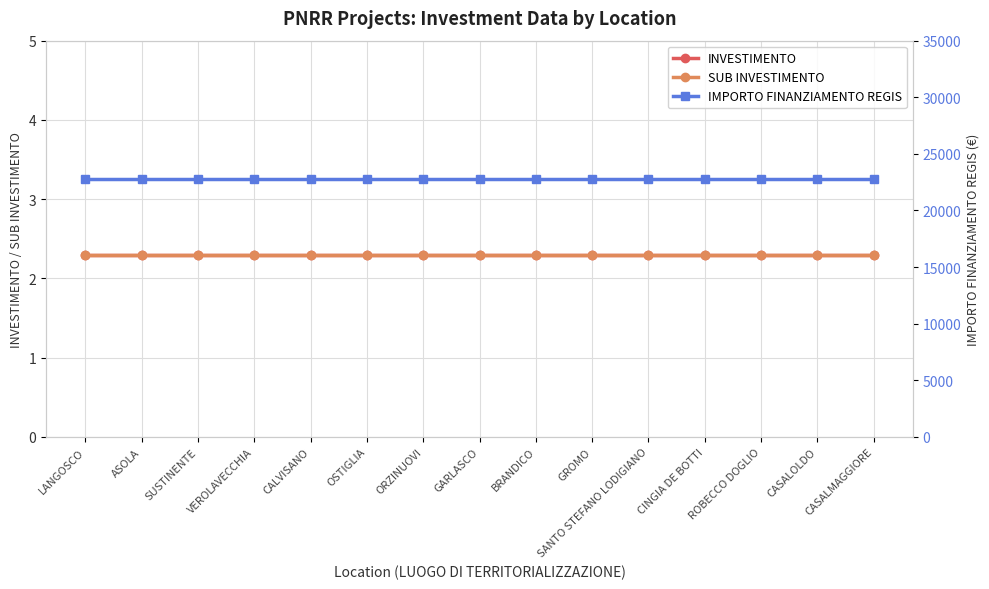

At how many categories does at least one series exceed 8565?

15